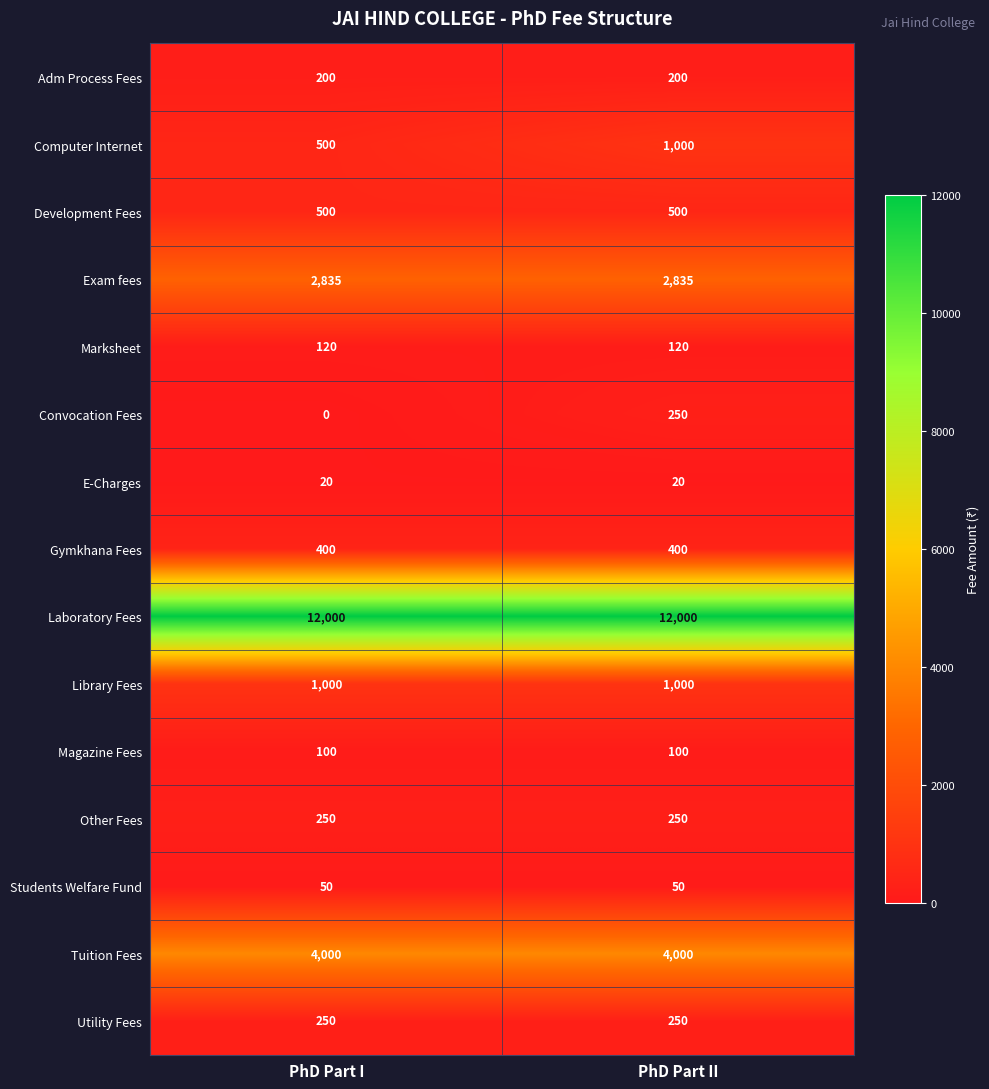

What is the minimum value for Laboratory Fees?

12000